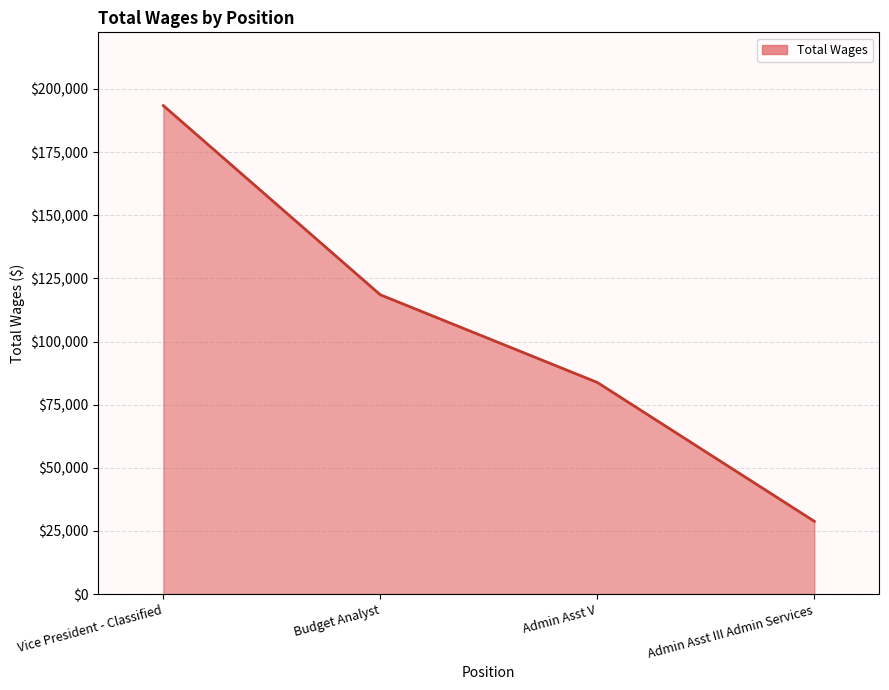

The chart shows a value of 296468 at Vice President - Classified. True or false?

False